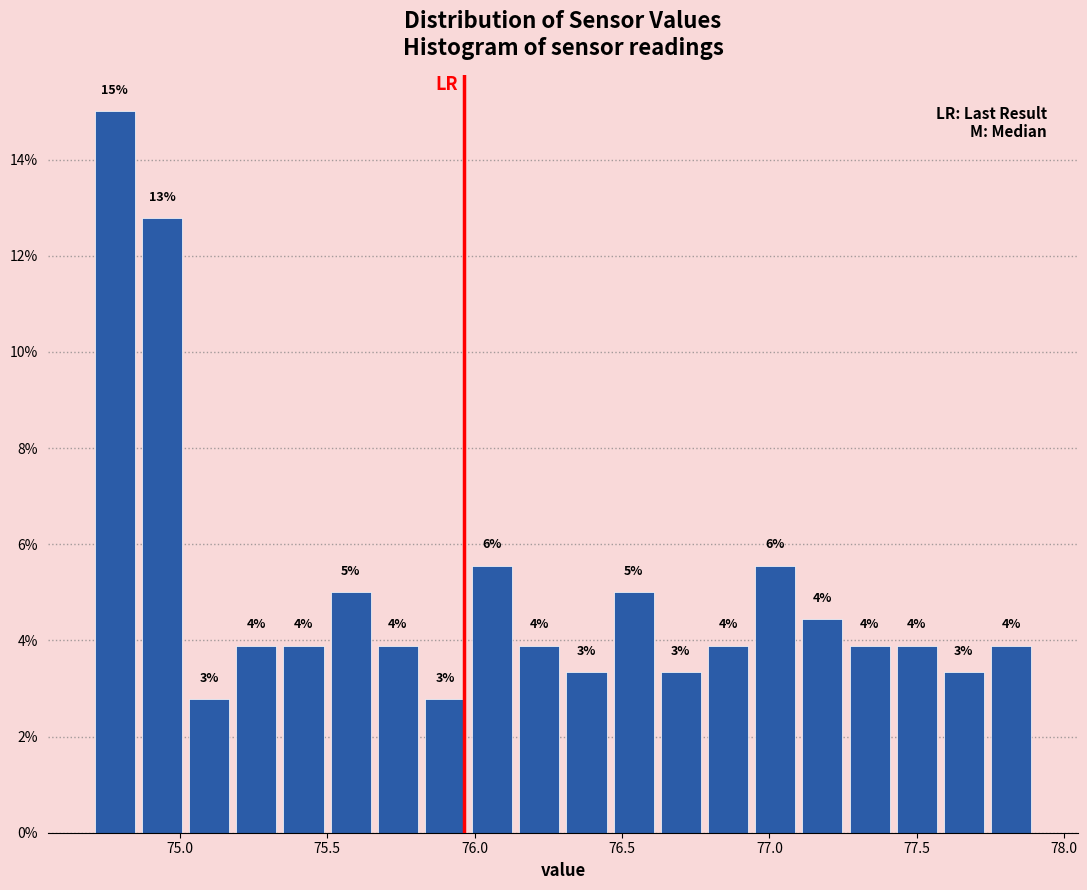

Read against the x-axis, roughly where is the centre of the tallest bar?

74.80